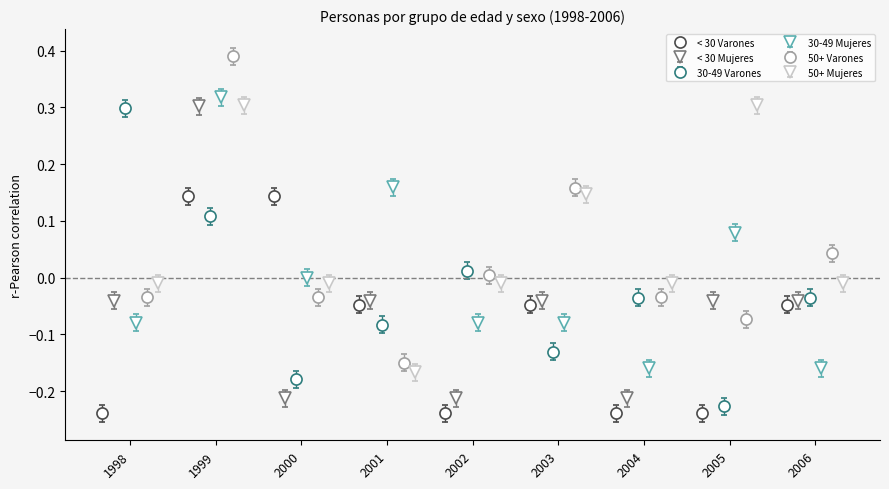

True or false: 50+ Mujeres has more than 2 interior local peaks.

True